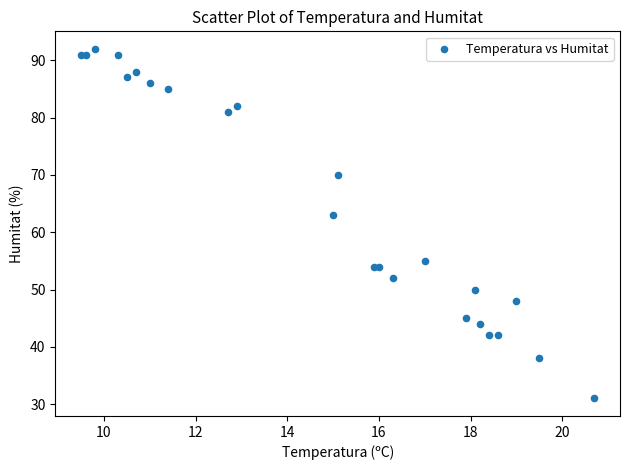

What Y value in the scatter plot is closest to 61?

63